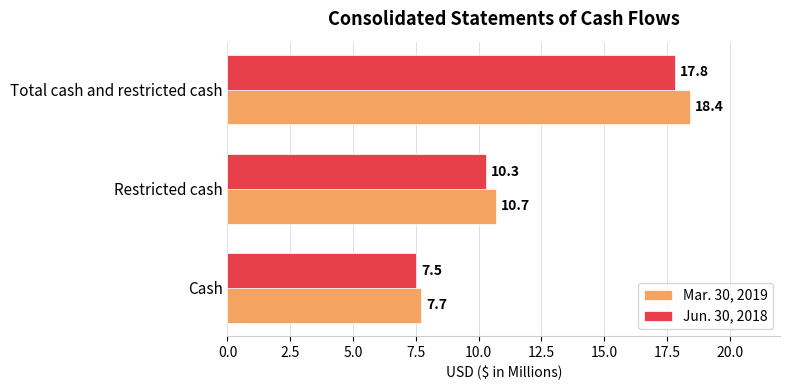

What is the spread (max minus min) of values at Restricted cash?

0.4